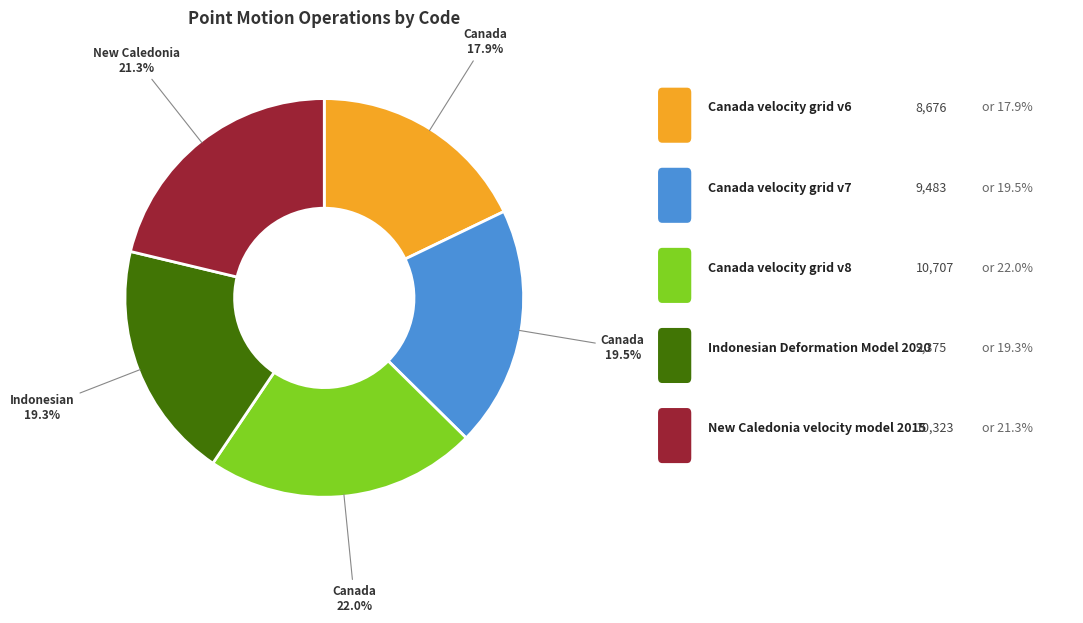

Is there a majority slice in this chart?

No